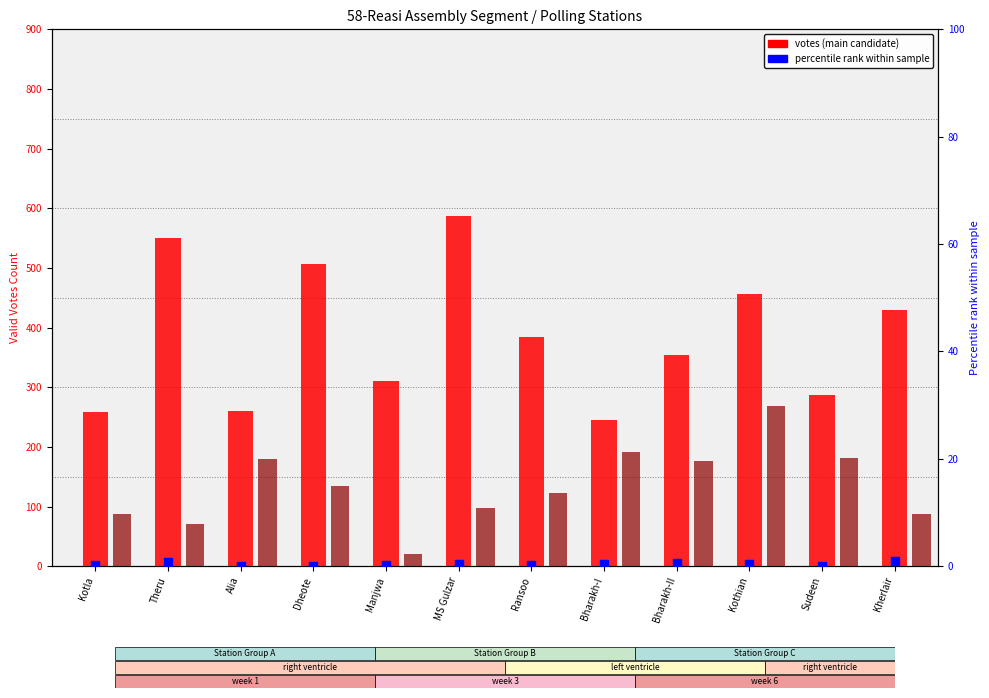

Is the value of Tilak Raj Bhagat % of total at Kotla greater than the value of Dr. Jitendra Singh (votes) at Theru?

No